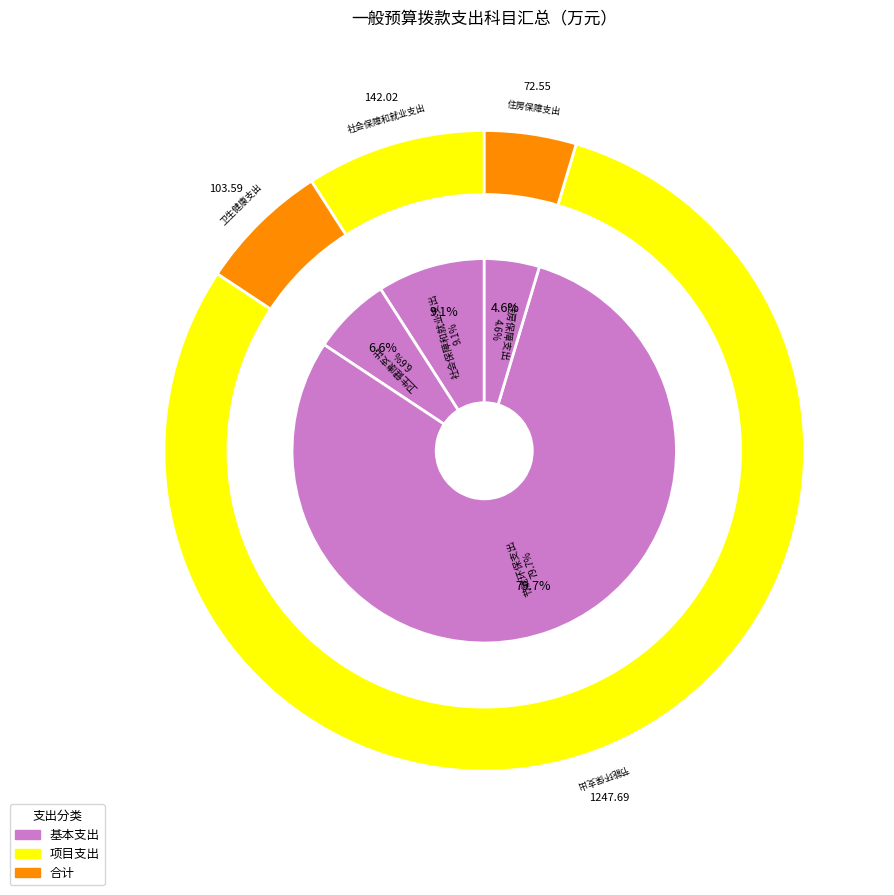

How many segments does this pie chart have?

4